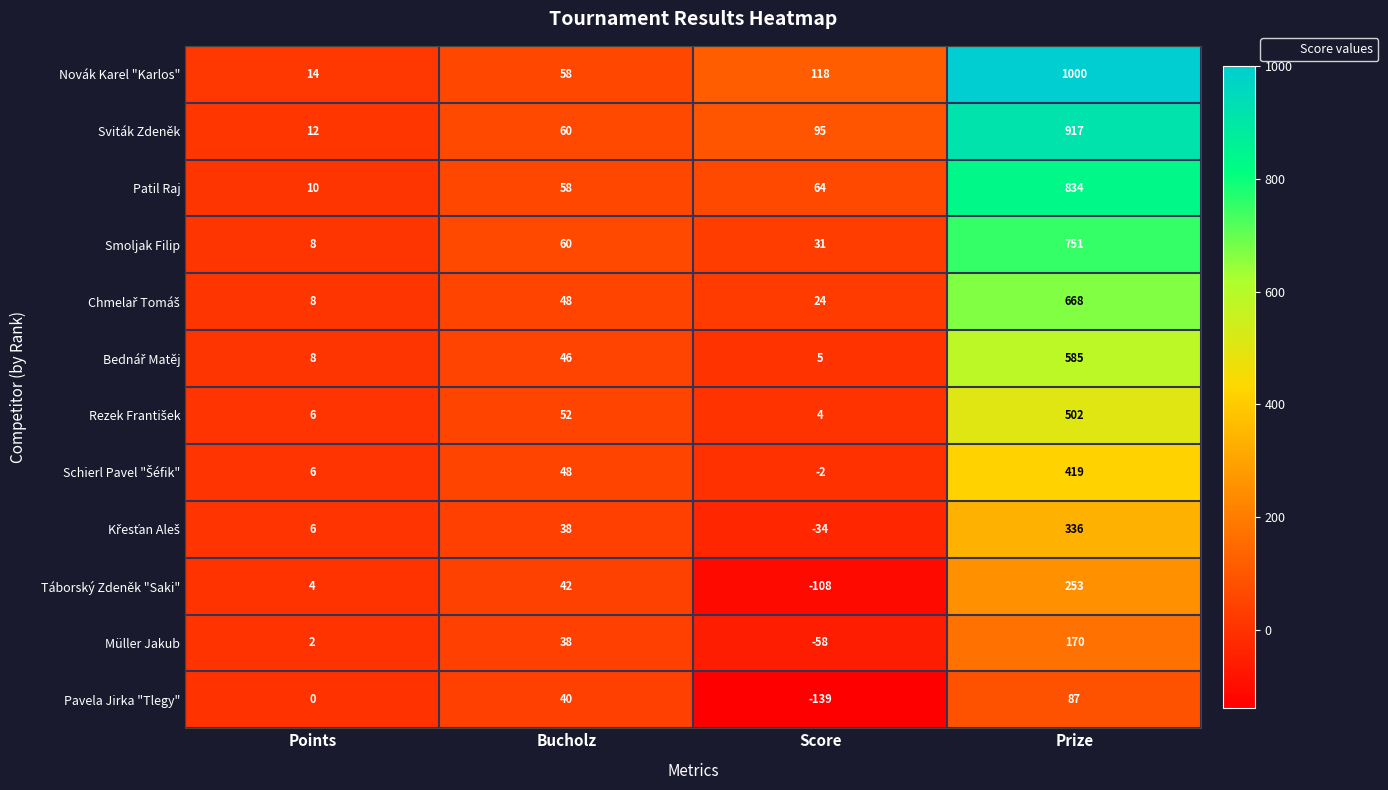

Is it true that Novák Karel "Karlos" equals 4 at Points?

False